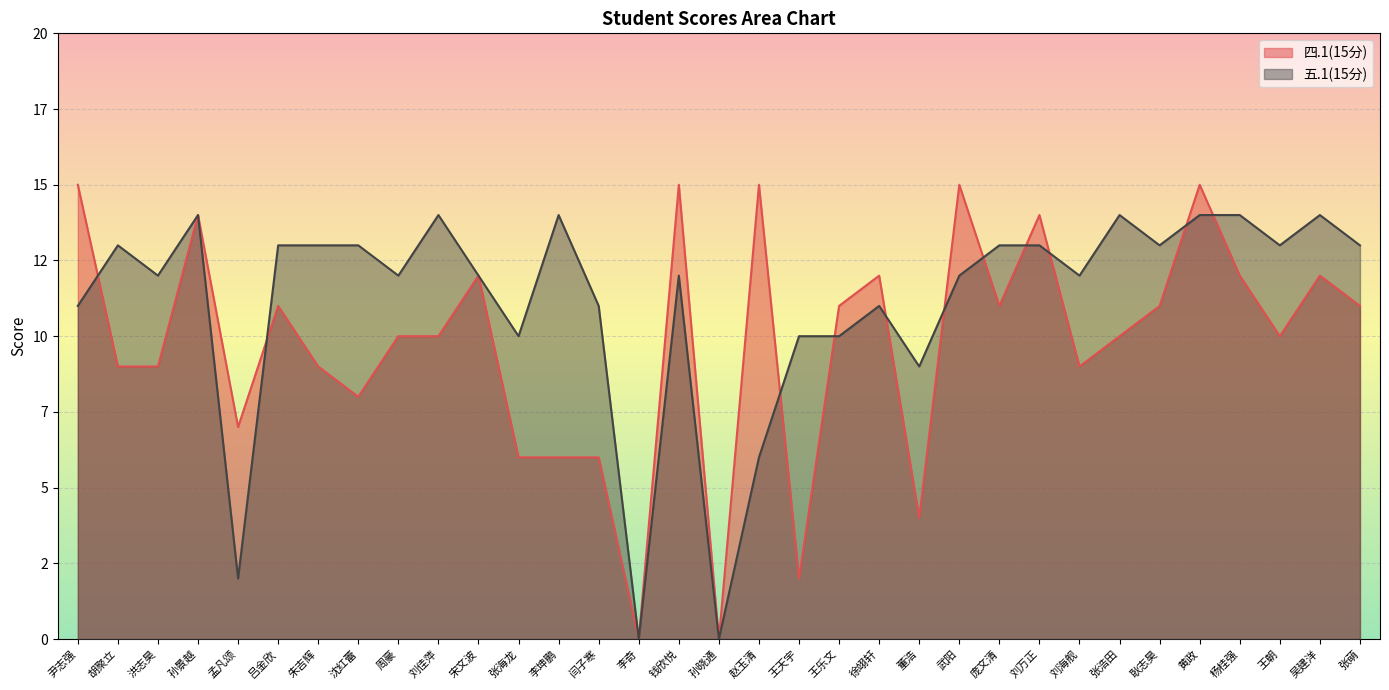

What are all the series names shown in the legend?

四.1(15分), 五.1(15分)